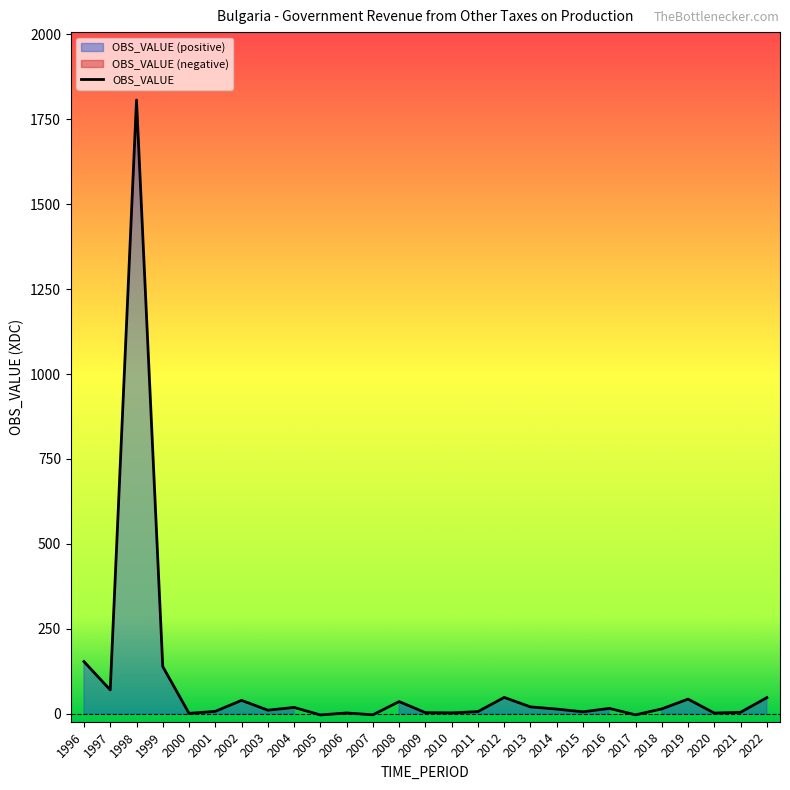

At which label is the value closest to 901?

1996